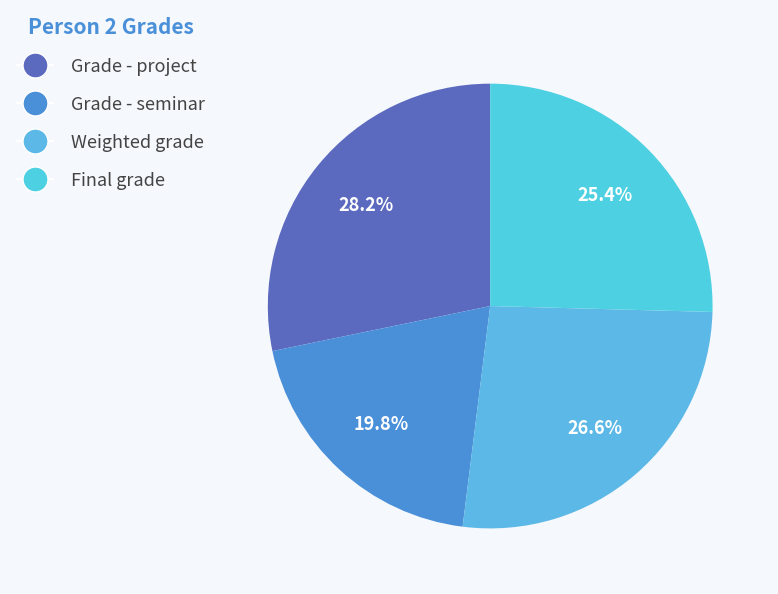

What is the ratio of the value at Grade - project to the value at Final grade?

1.1